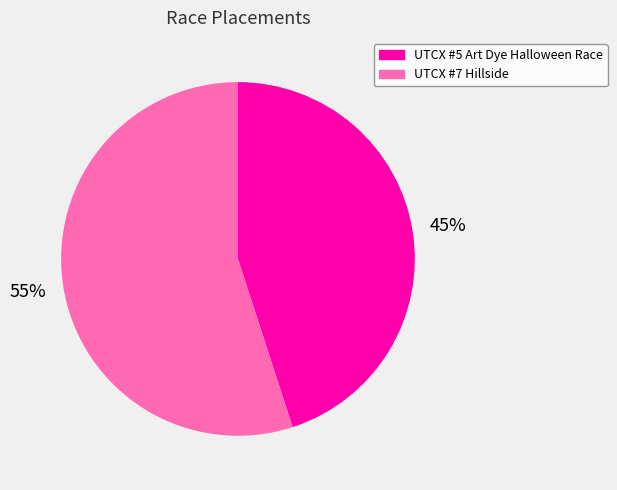

Is the sum of UTCX #7 Hillside and UTCX #5 Art Dye Halloween Race greater than half?

Yes